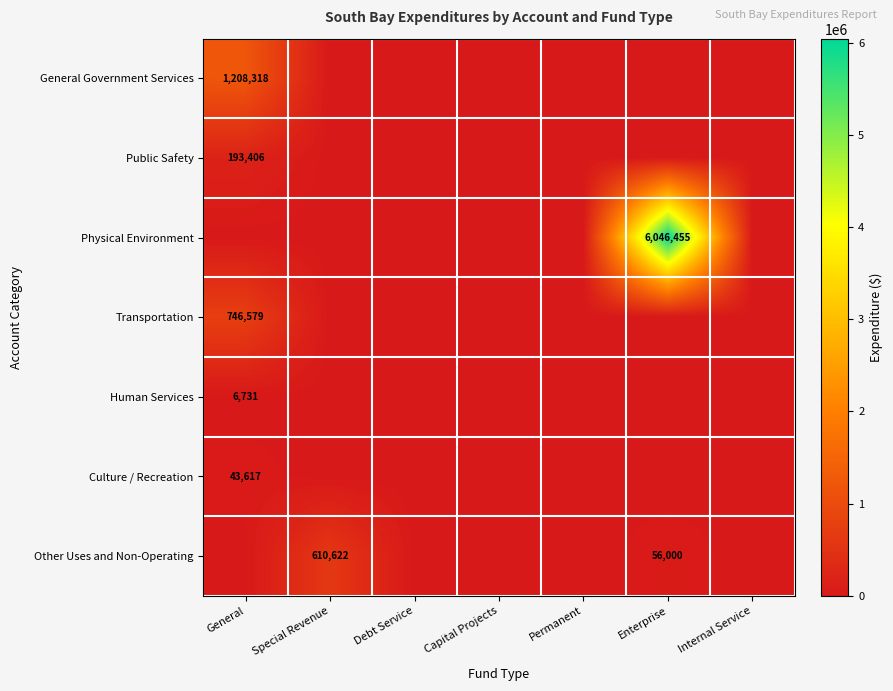

True or false: Public Safety has a value of 193406 at General.

True